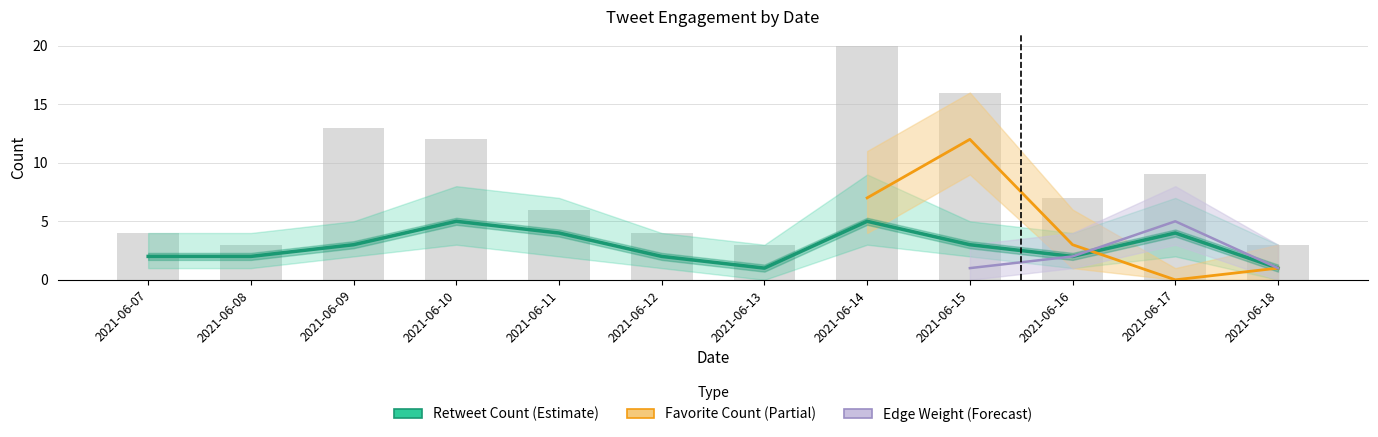

Does the chart contain stacked bars?

No